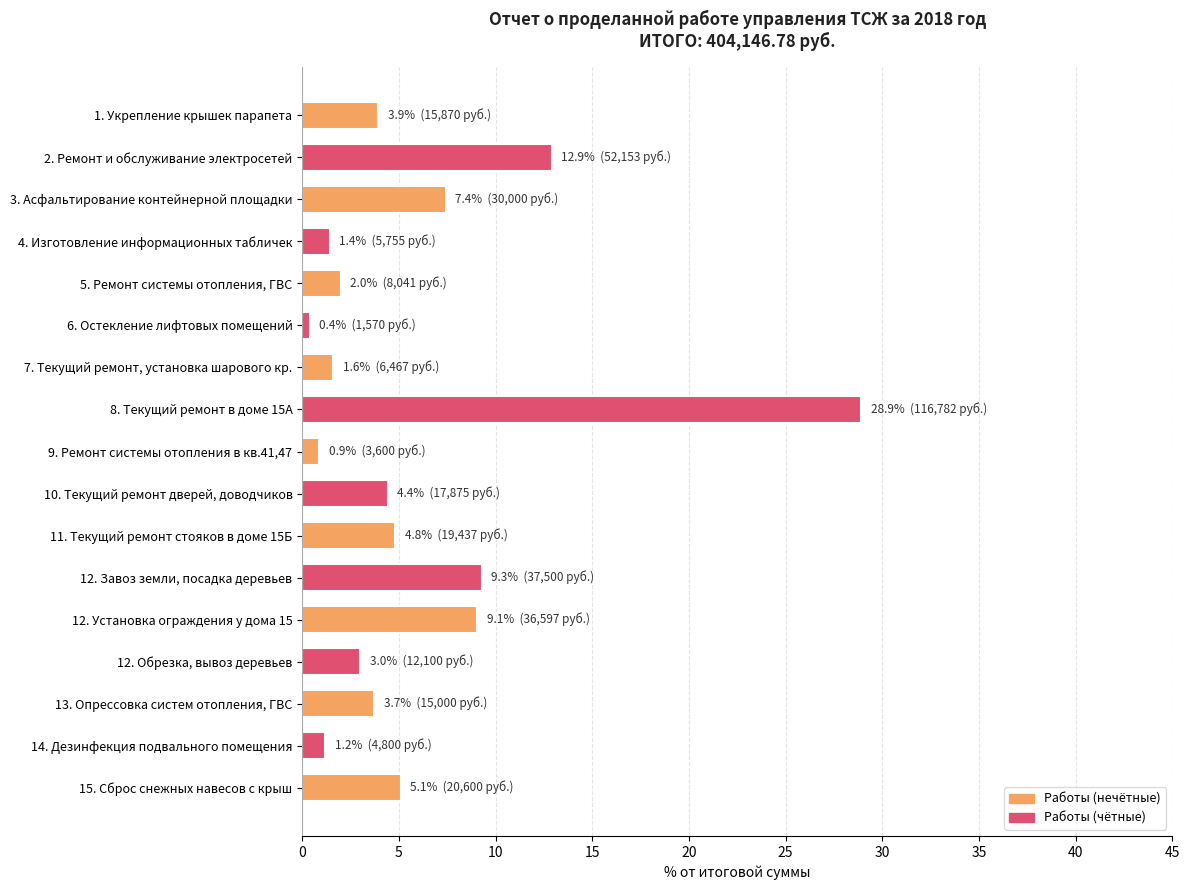

What is the sum of all values?

100.0